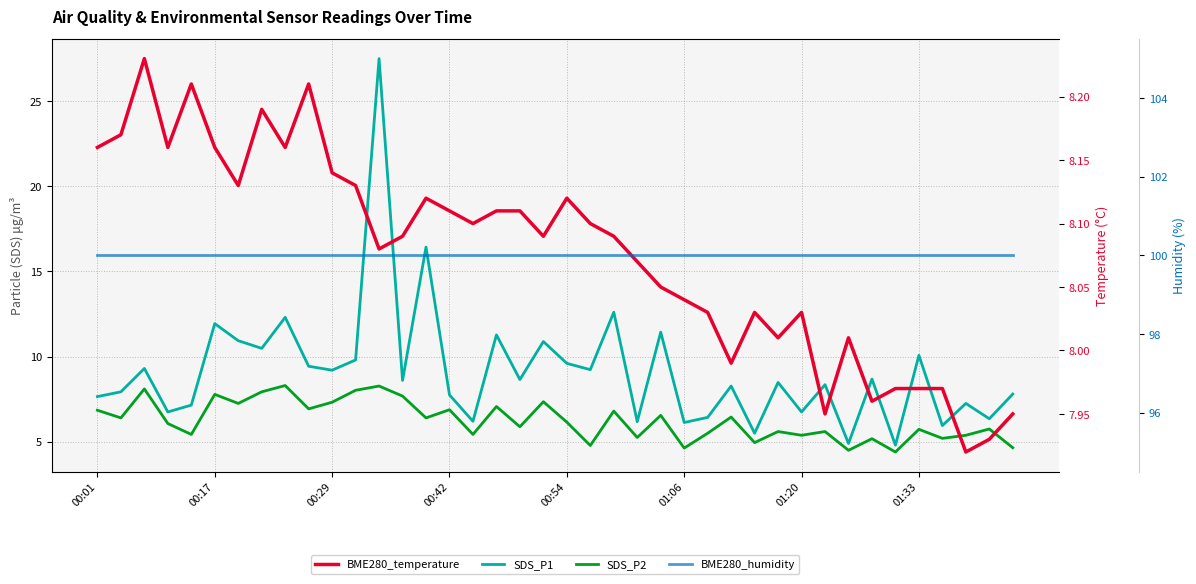

At which category does the chart reach its minimum across all series?

34